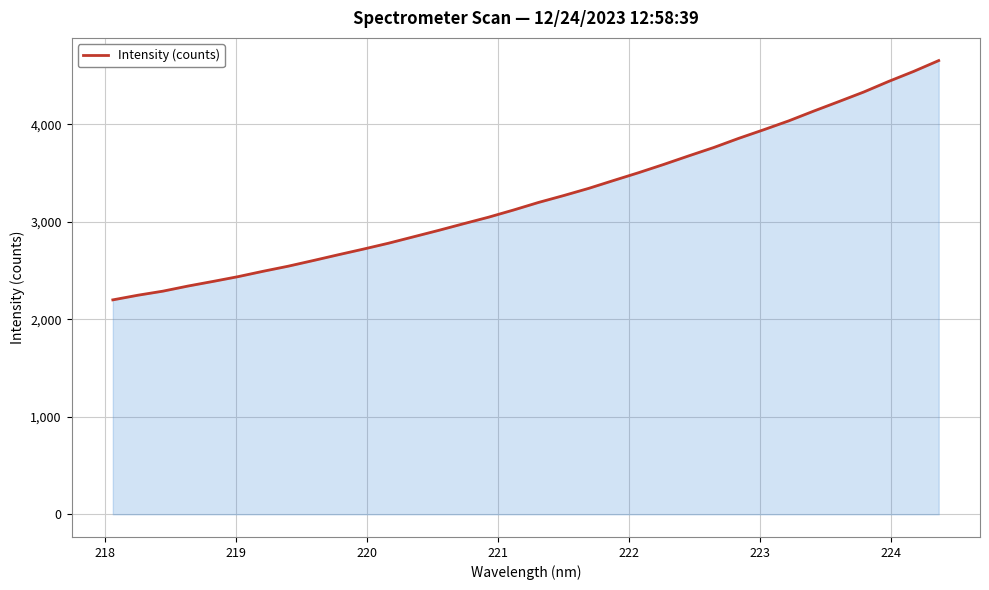

How many lines are shown in the chart?

1